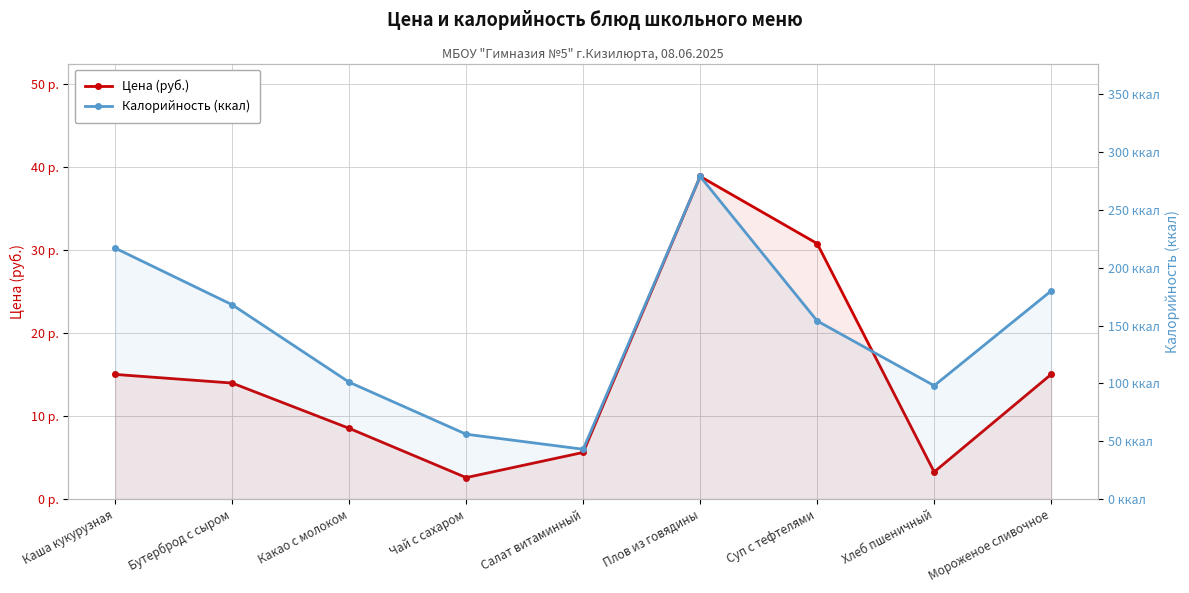

At which label does Калорийность (ккал) reach its peak?

Плов из говядины